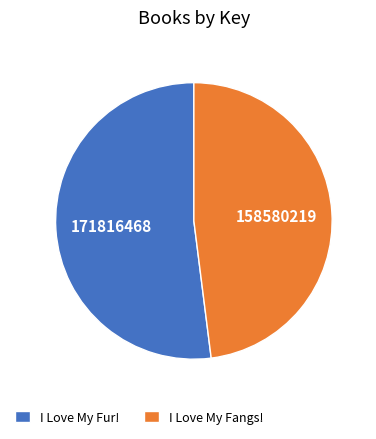

Rank the categories by value from highest to lowest.

I Love My Fur!, I Love My Fangs!